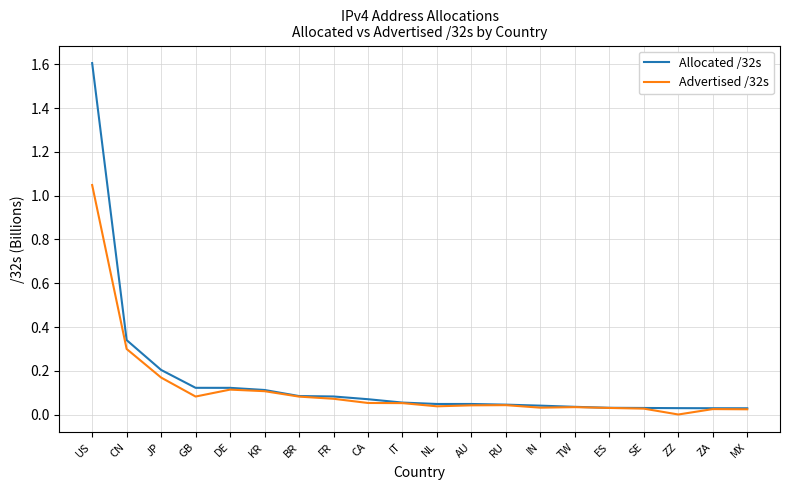

Which series has the largest range (max minus min)?

Allocated /32s